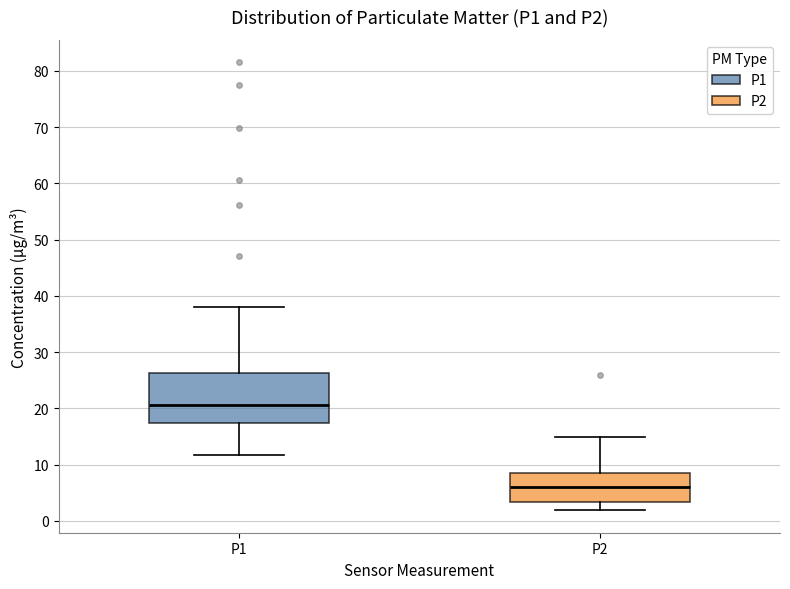

Reading left to right, transcribe this box plot: for each box, give where its median line is, the range the box spans, and where its two whiskers end, as read against the y-axis. The values are not printed on the chart, so give them approximately, as read against the axis.

P1: median 21, box 17 to 26, whiskers 12 to 38
P2: median 6, box 3 to 9, whiskers 2 to 15